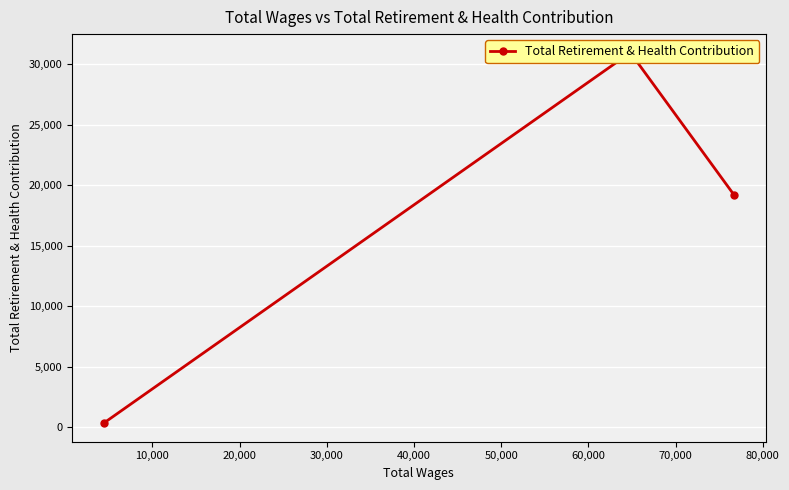

Count the number of values greater than 19207.

1